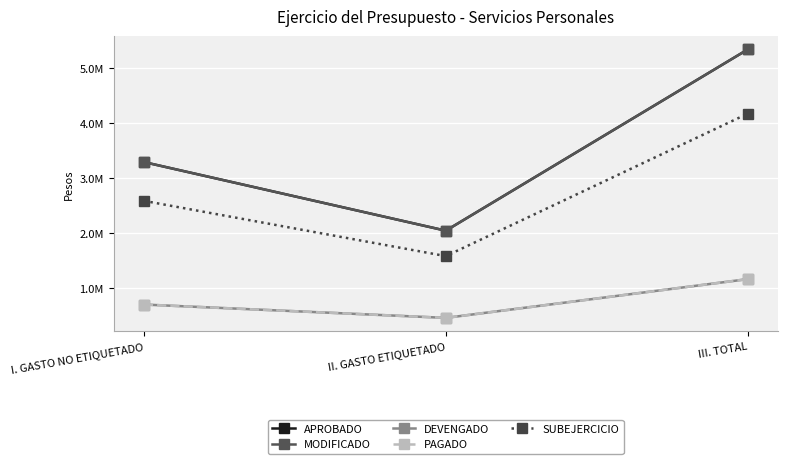

Is this an area chart (filled region under the line)?

No